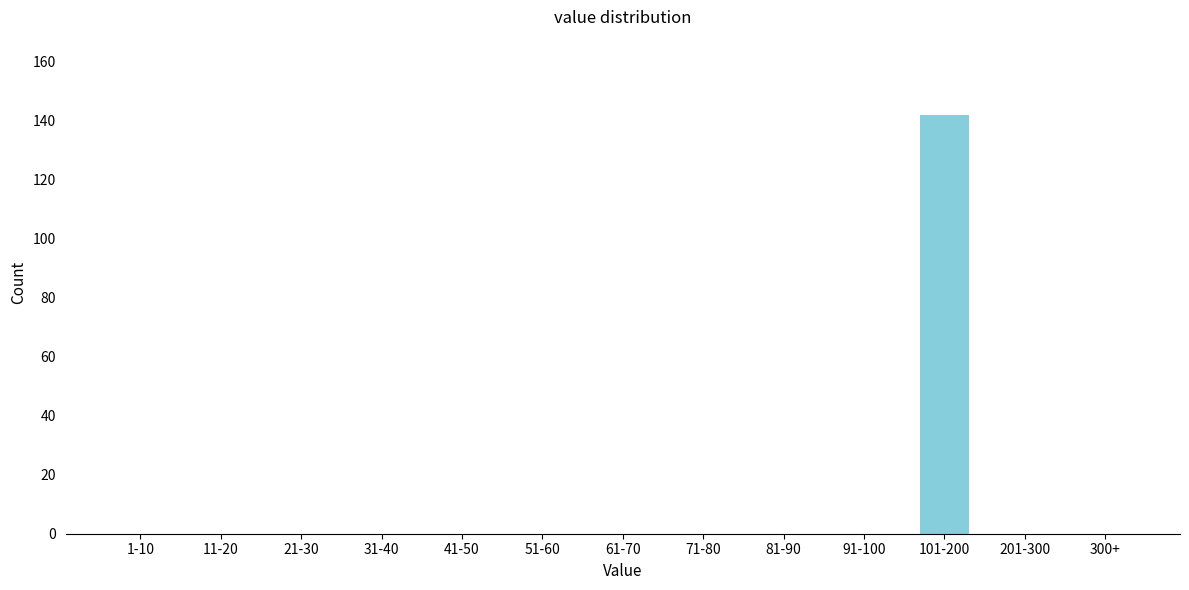

Reading right to left, extract all data points from this chart.

300+=0	201-300=0	101-200=142	91-100=0	81-90=0	71-80=0	61-70=0	51-60=0	41-50=0	31-40=0	21-30=0	11-20=0	1-10=0